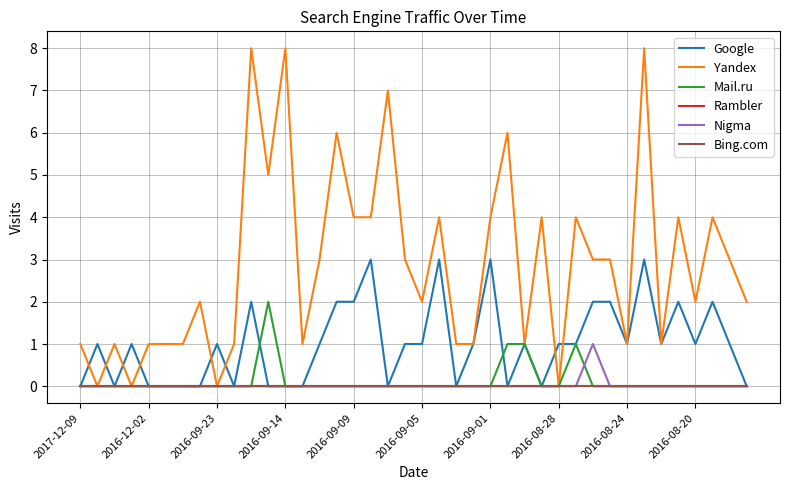

At which category does the chart reach its peak across all series?

10